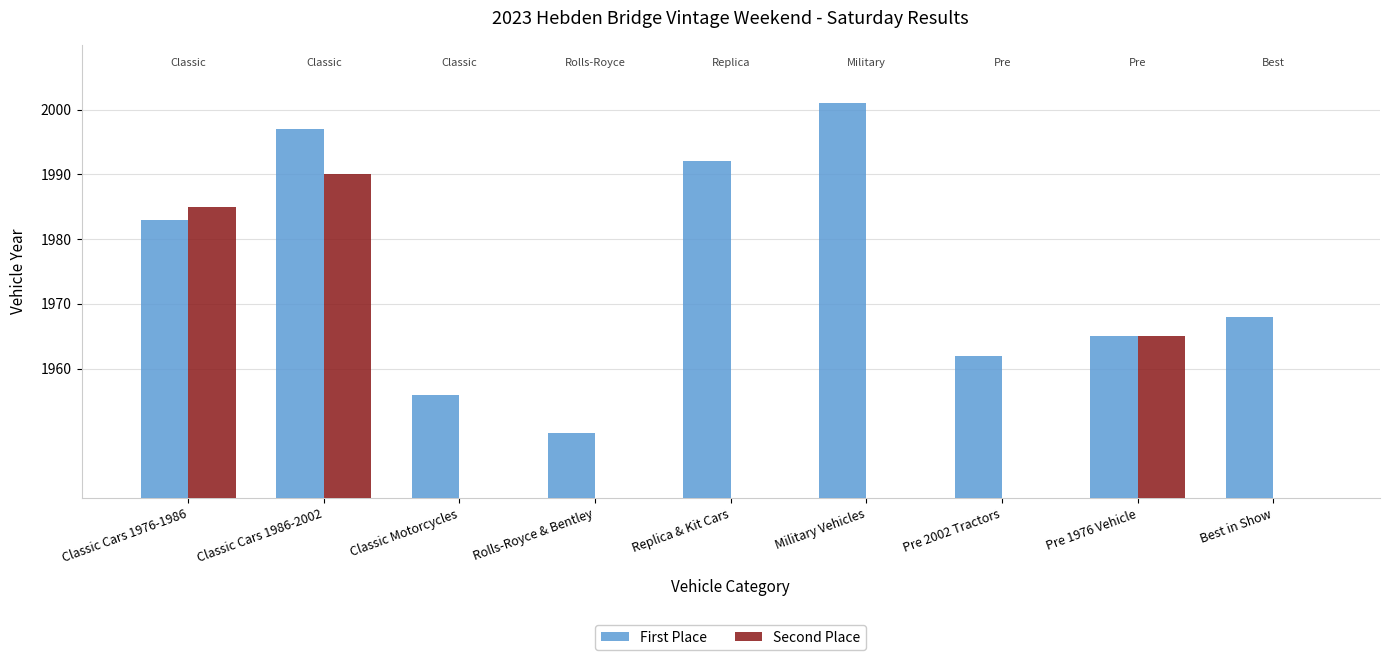

What is the sum of all Second Place values?

120